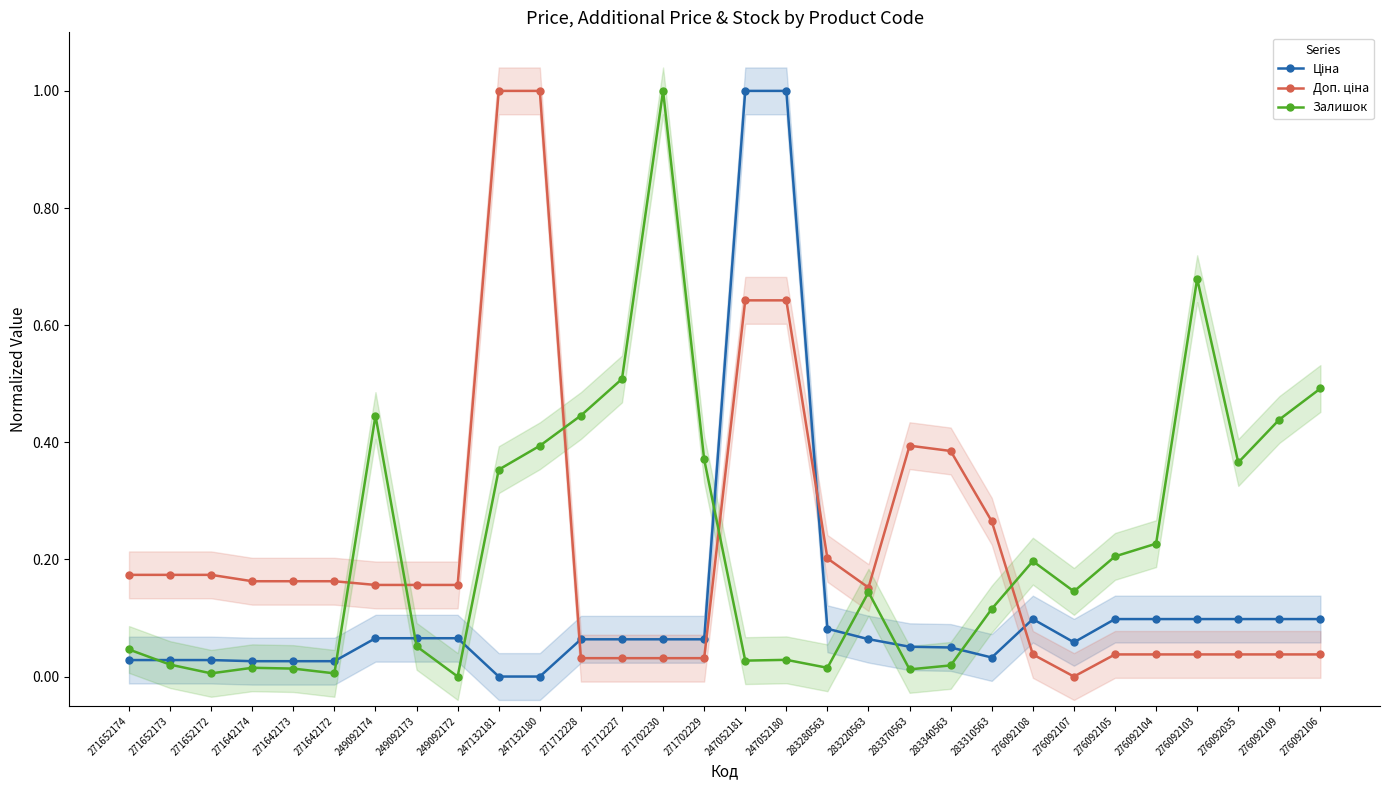

What is the difference between the second highest and minimum values in the Доп. ціна series?

1.0